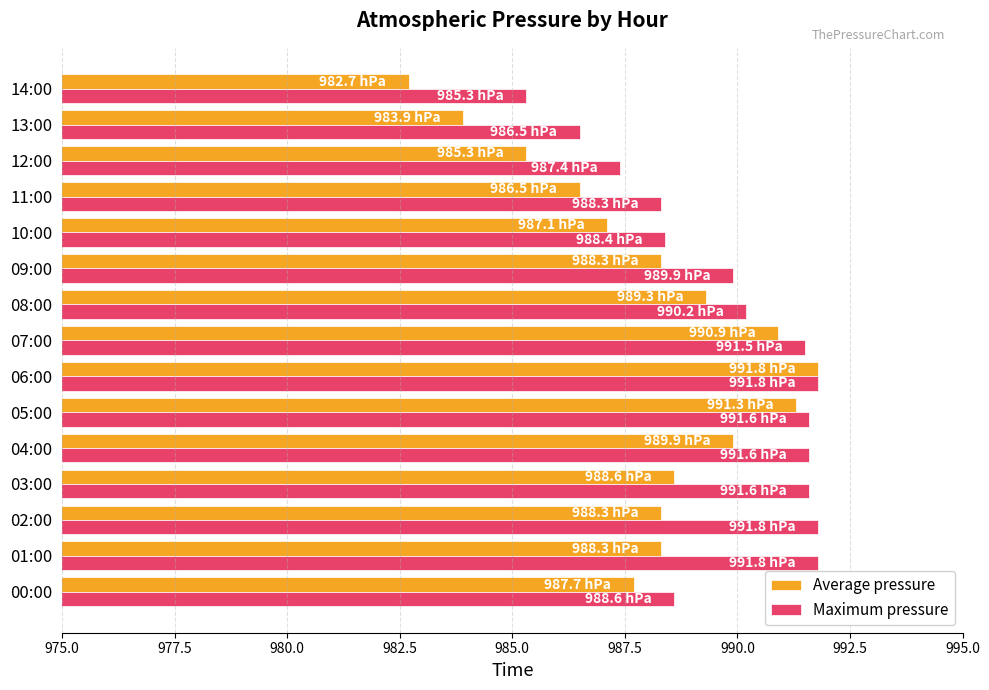

What is the sum of all Average pressure values?

14819.9